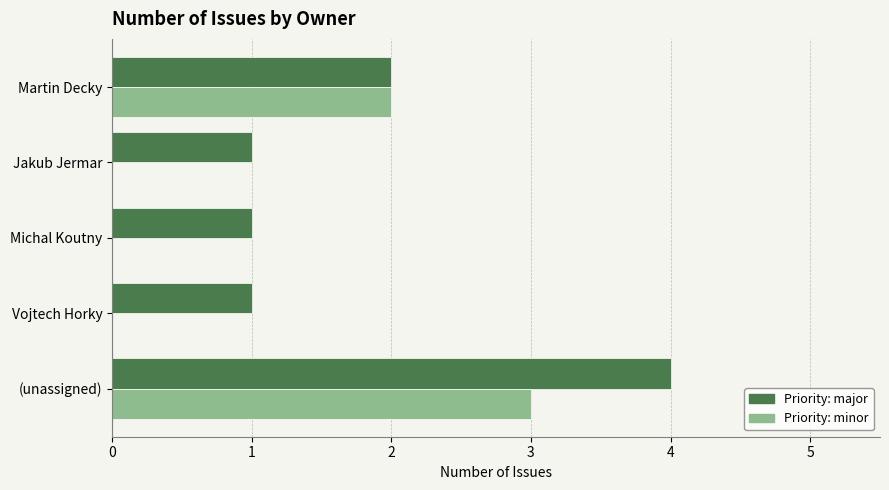

Which label corresponds to the largest value in the chart?

(unassigned)